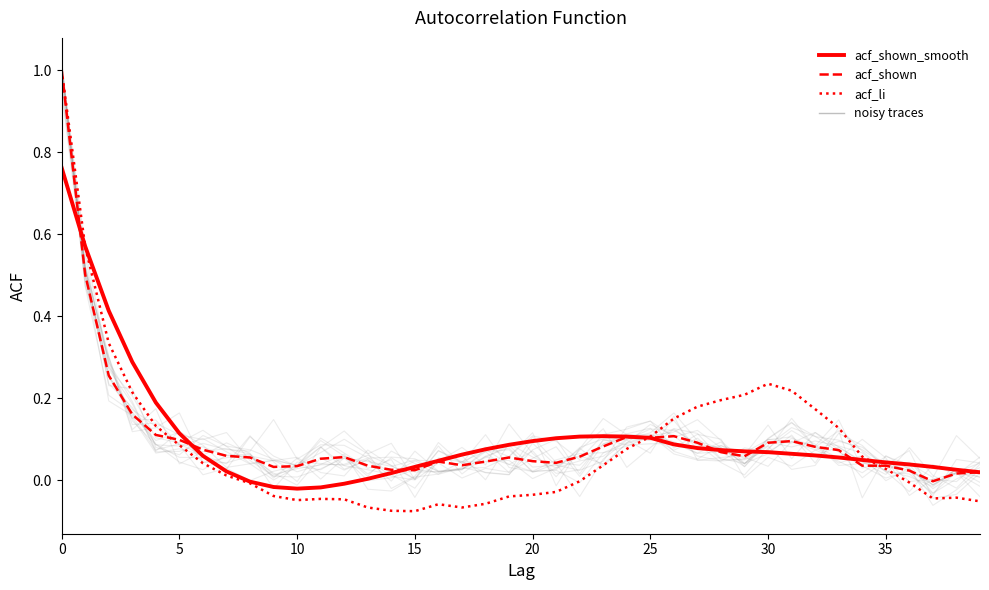

True or false: acf_shown has a value of 0.0 at 35.

False